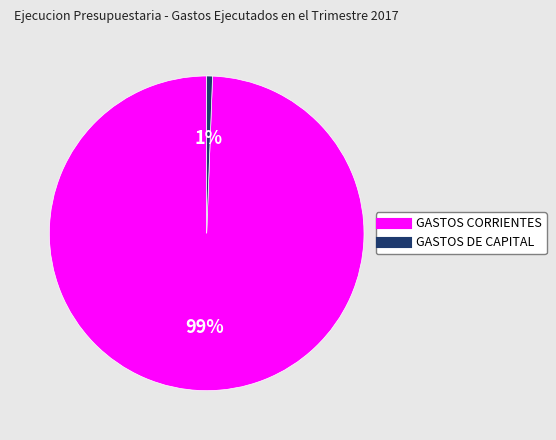

How many slices are in this pie chart?

2